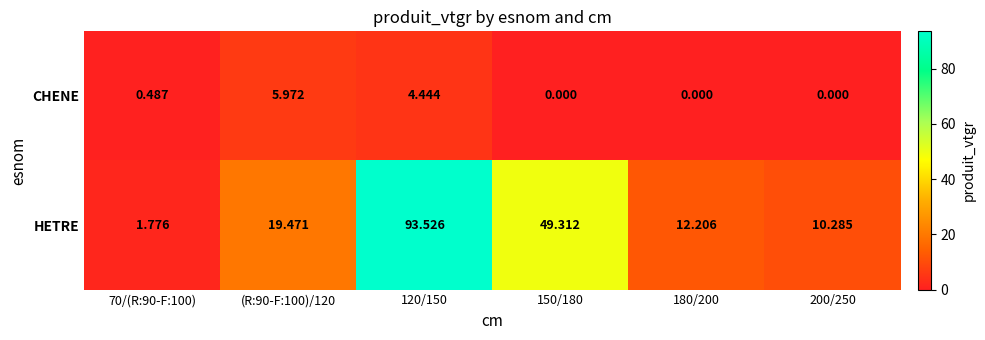

At 200/250, list the series in order from largest to smallest.

HETRE, CHENE